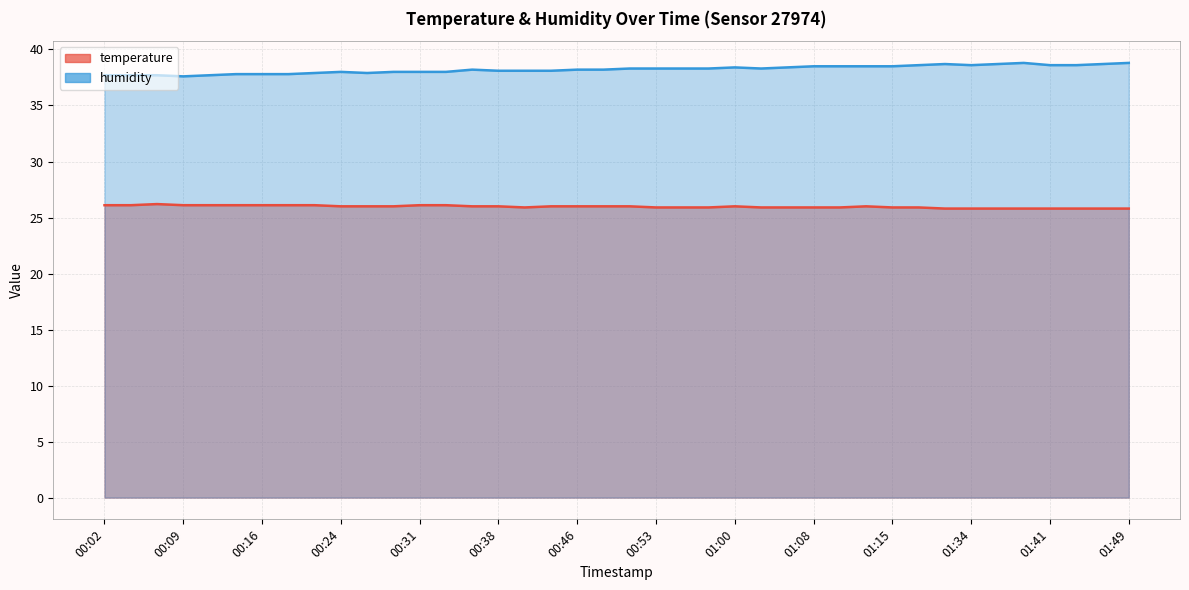

What is the label of the 22nd point from the right?

00:46